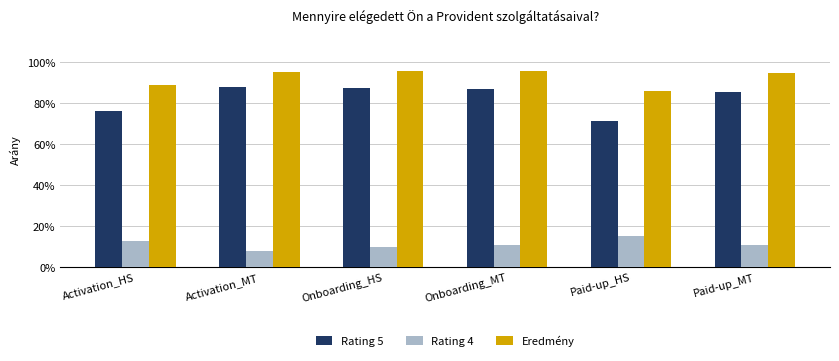

What is the difference between the maximum and minimum values in the Rating 5 series?

0.2